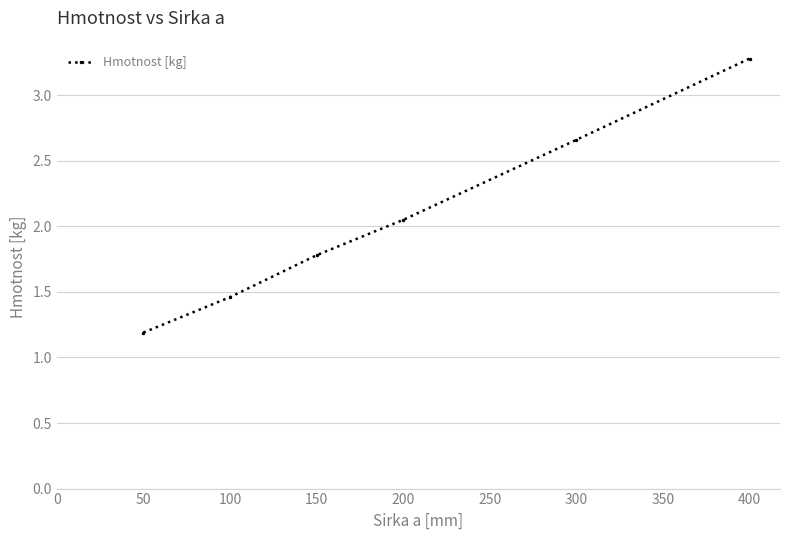

What is the change in value from 50 to 200?

+0.9